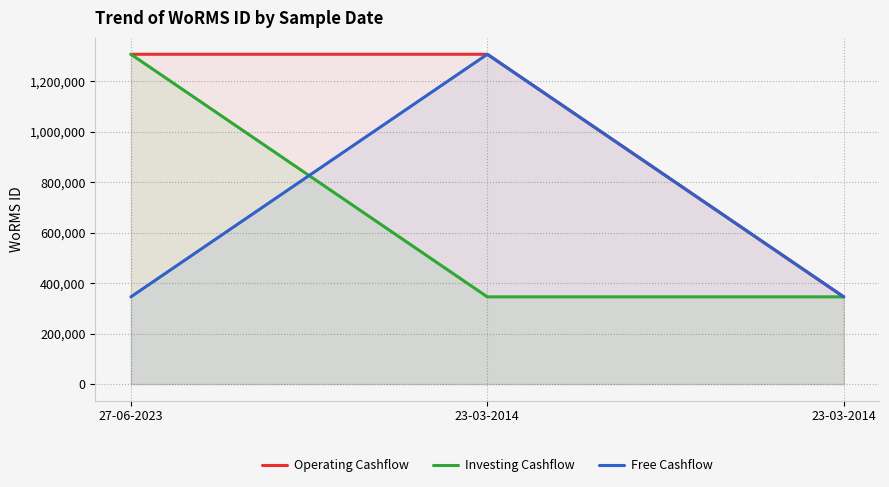

What is the smallest value displayed?

345504